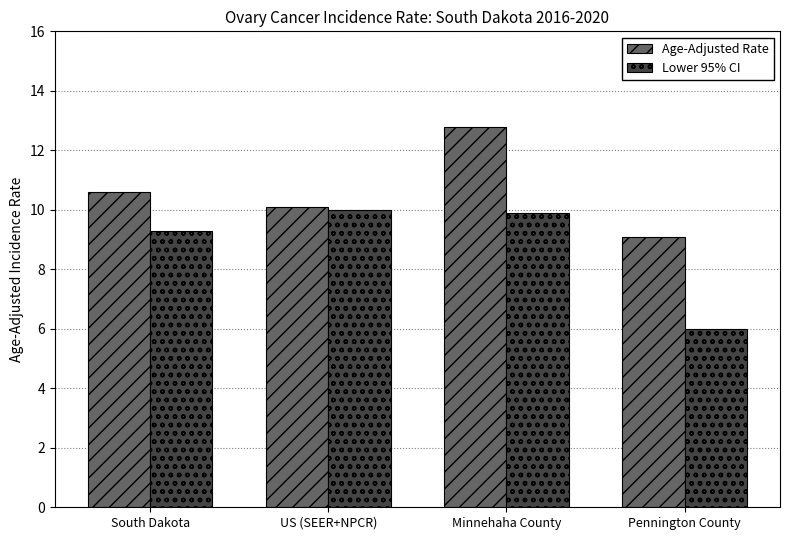

What is the label of the 1st bar from the left?

South Dakota